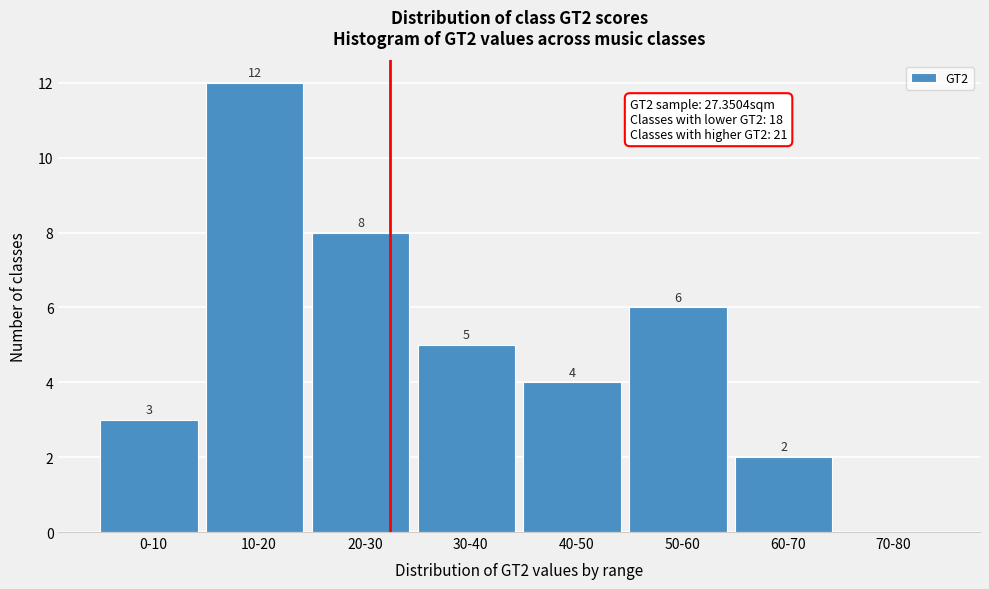

Reading left to right, what are all the values shown in this chart?

0-10=3	10-20=12	20-30=8	30-40=5	40-50=4	50-60=6	60-70=2	70-80=0